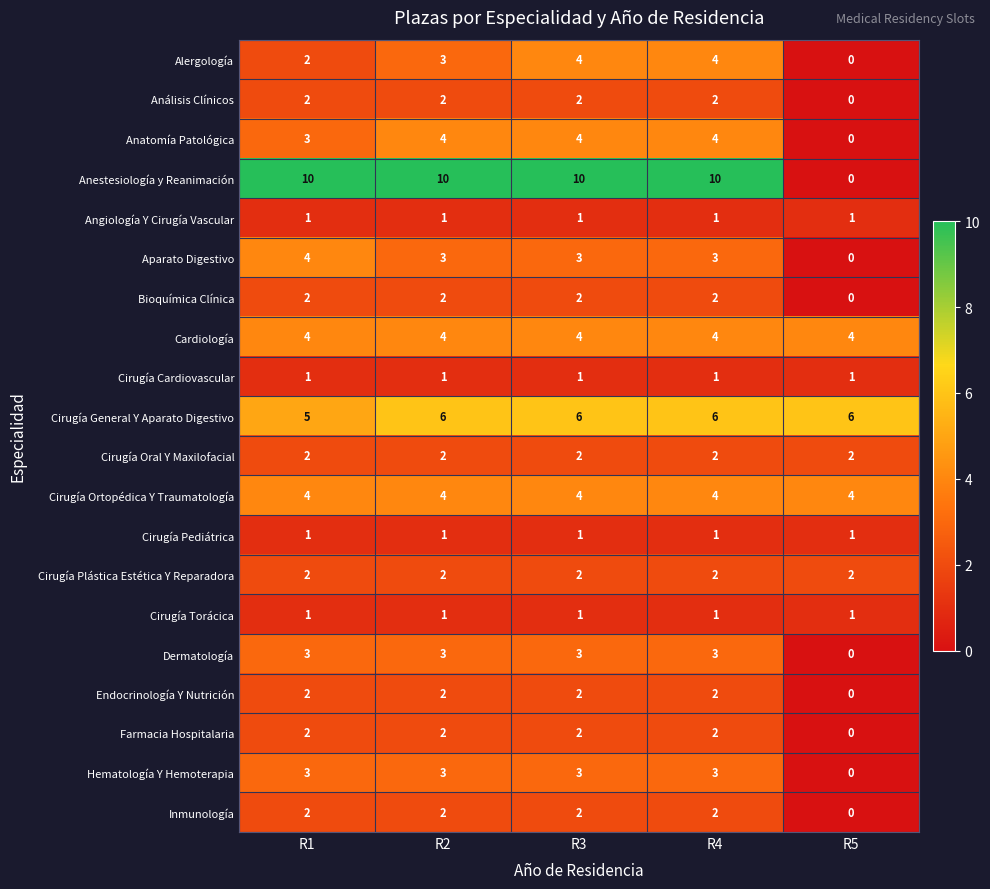

How many Endocrinología Y Nutrición values are between 2 and 3?

4